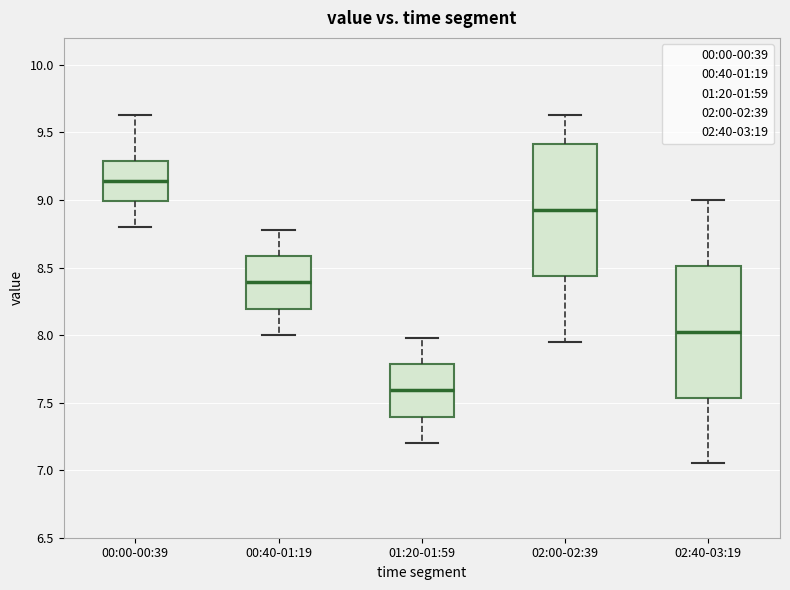

Reading left to right, read every box against the y-axis: the position of its median line, the range the box covers, and the ends of its whiskers. The values are not printed on the chart, so give them approximately, as read against the axis.

00:00-00:39: median 9.15, box 9.00 to 9.30, whiskers 8.80 to 9.65
00:40-01:19: median 8.40, box 8.20 to 8.60, whiskers 8.00 to 8.80
01:20-01:59: median 7.60, box 7.40 to 7.80, whiskers 7.20 to 8.00
02:00-02:39: median 8.95, box 8.45 to 9.40, whiskers 7.95 to 9.65
02:40-03:19: median 8.05, box 7.55 to 8.50, whiskers 7.05 to 9.00